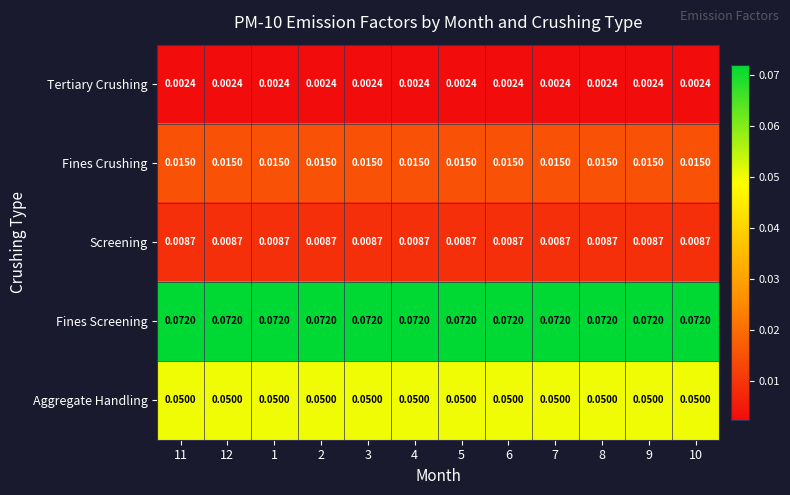

Rank the series at 6 from highest to lowest value.

Fines Screening, Aggregate Handling, Fines Crushing, Screening, Tertiary Crushing